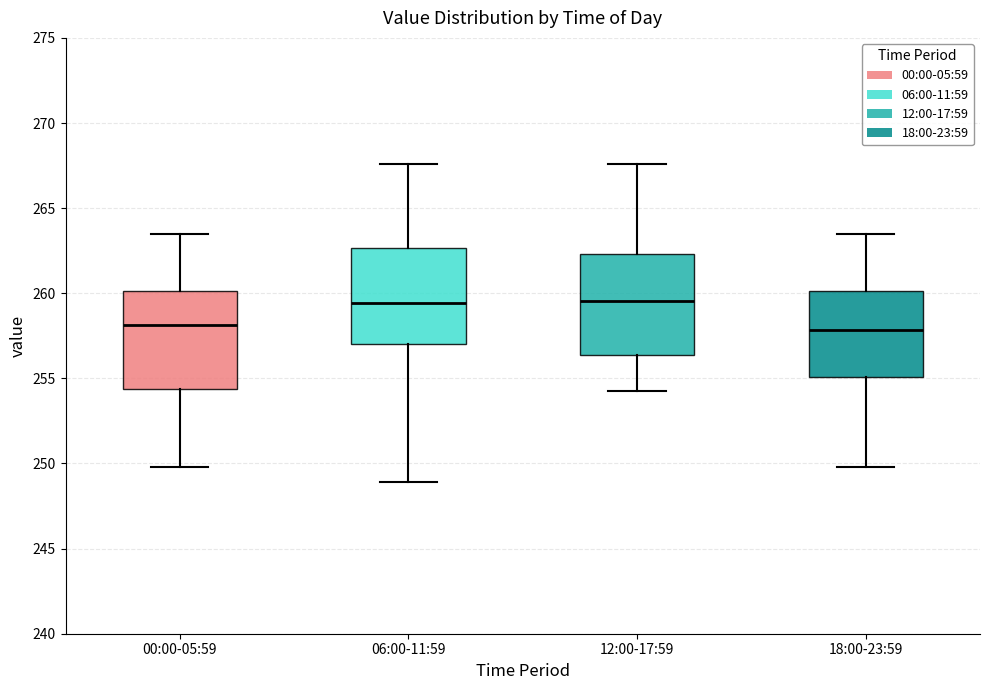

Reading left to right, transcribe this box plot: for each box, give where its median line is, the range the box spans, and where its two whiskers end, as read against the y-axis. The values are not printed on the chart, so give them approximately, as read against the axis.

00:00-05:59: median 258.0, box 254.5 to 260.0, whiskers 250.0 to 263.5
06:00-11:59: median 259.5, box 257.0 to 262.5, whiskers 249.0 to 267.5
12:00-17:59: median 259.5, box 256.5 to 262.5, whiskers 254.5 to 267.5
18:00-23:59: median 258.0, box 255.0 to 260.0, whiskers 250.0 to 263.5